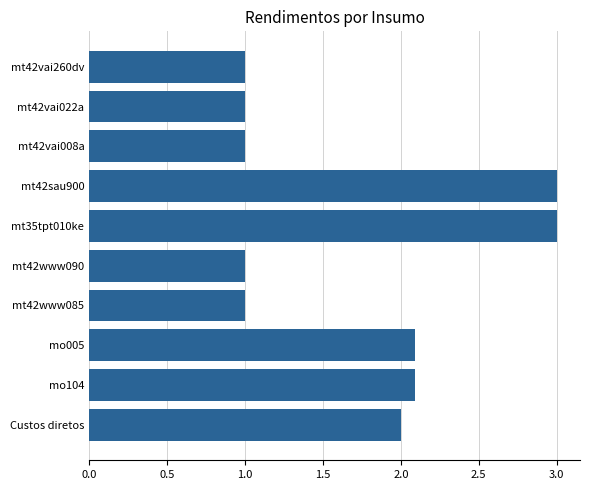

Approximately how many times larger is the value at mo005 compared to mt42www090?

2.1